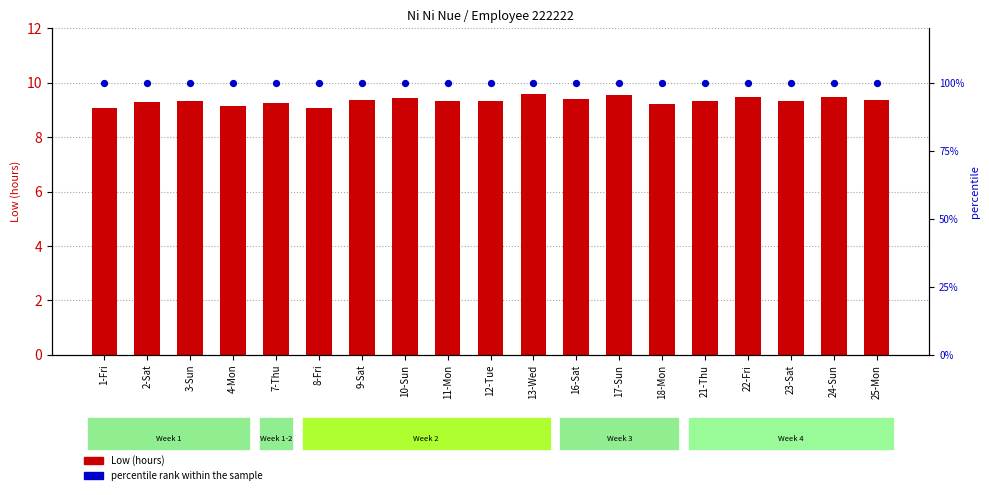

Which series has the largest total across all categories?

percentile rank within the sample